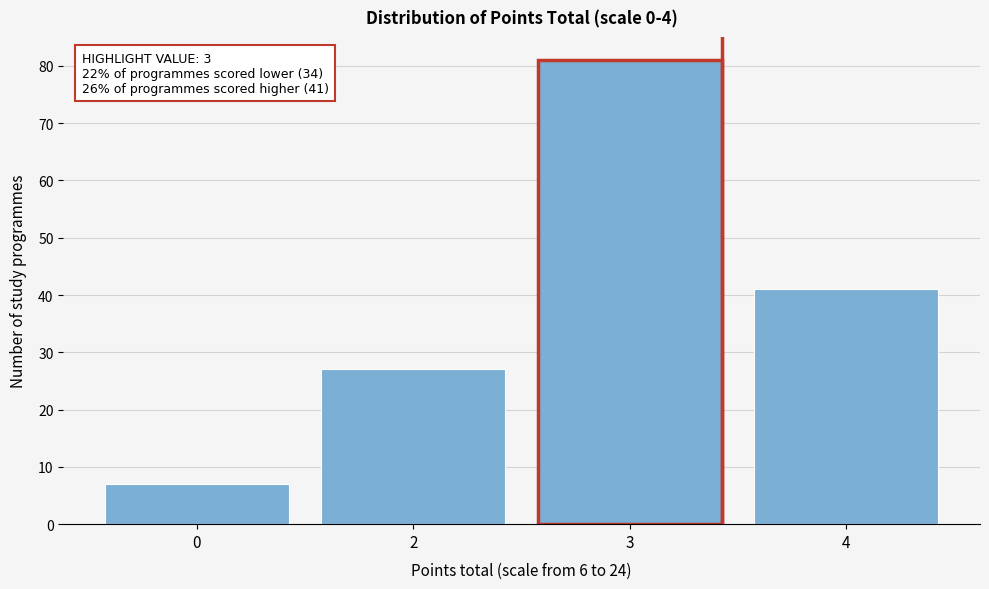

Reading left to right, what are all the values shown in this chart?

0=7	2=27	3=81	4=41